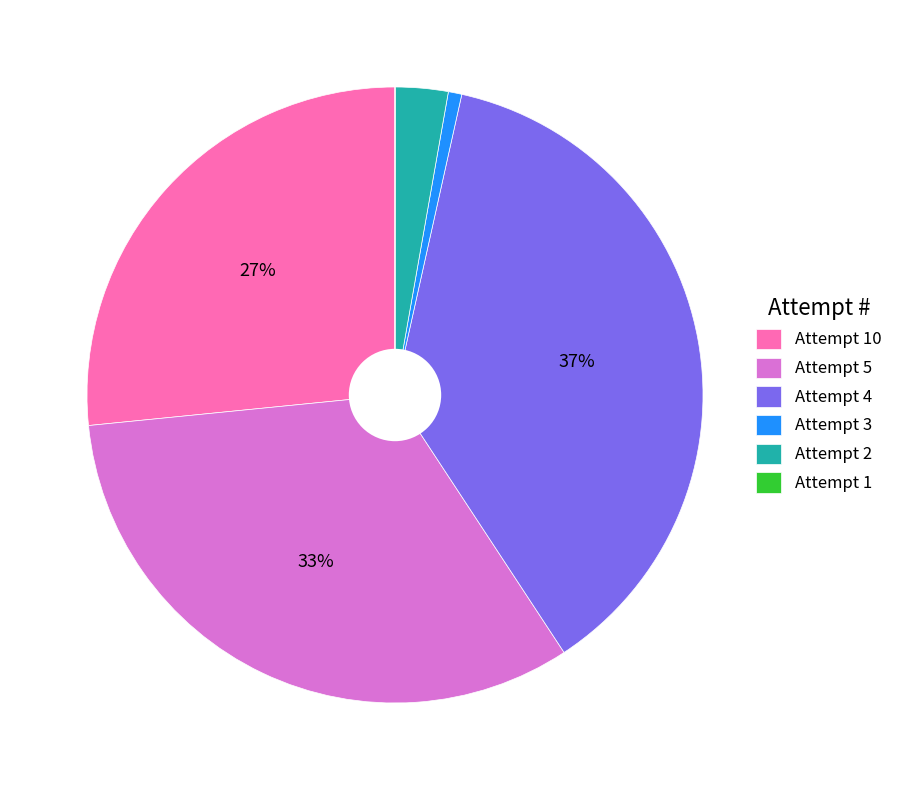

Does any single category account for the majority?

No